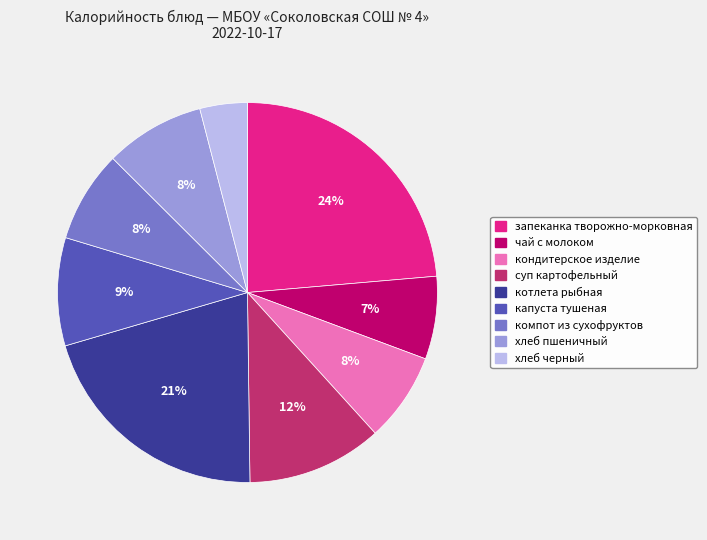

Is there any slice that represents more than half of the pie?

No